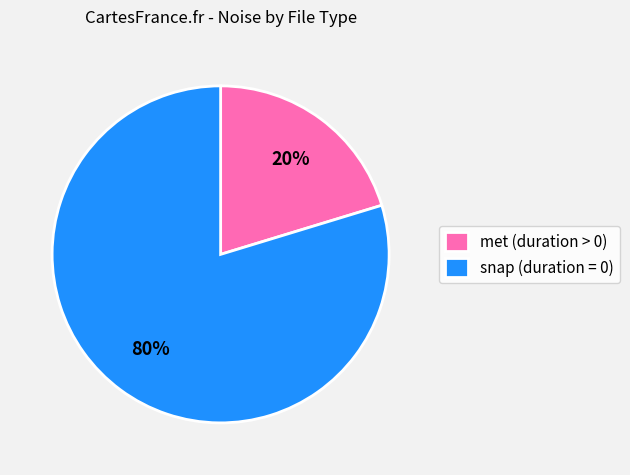

How many segments does this pie chart have?

2